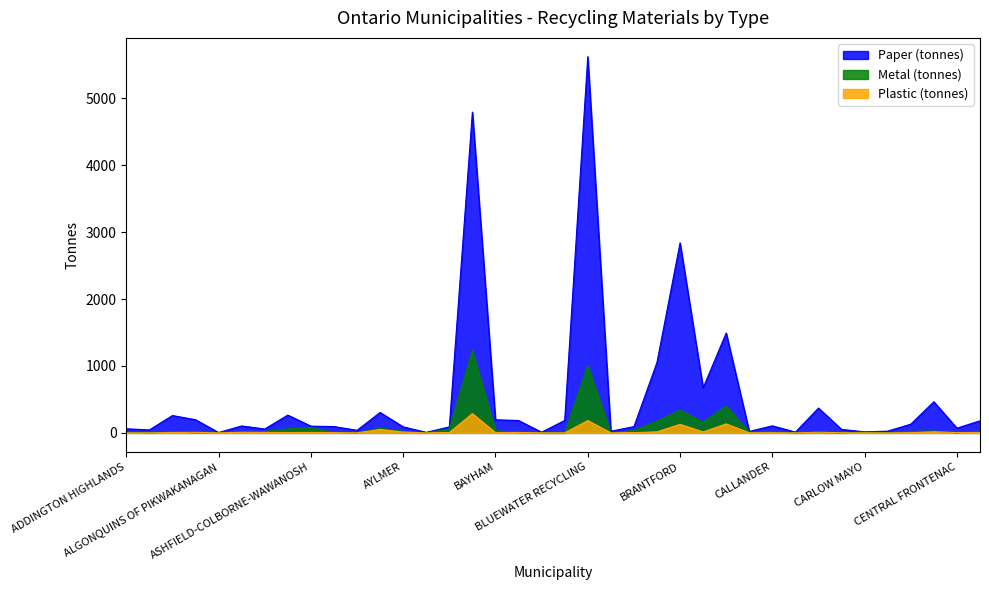

Reading left to right, transcribe all the data shown in this chart.

Paper (tonnes): ADDINGTON HIGHLANDS=61.4	ADMASTON/BROMLEY=44.4	ALFRED AND PLANTAGENET=259.0	ALGONQUIN HIGHLANDS=196.9	ALGONQUINS OF PIKWAKANAGAN=4.9	AMARANTH=103.6	ARMOUR=57.7	ARNPRIOR=265.8	ASHFIELD-COLBORNE-WAWANOSH=100.8	ATHENS=94.5	ATIKOKAN=38.2	AUGUSTA=305.1	AYLMER=90.0	BALDWIN=7.8	BANCROFT=89.6	BARRIE=4793.8	BAYHAM=195.7	BECKWITH=185.2	BLACK RIVER-MATHESON=9.7	BLIND RIVER=185.9	BLUEWATER RECYCLING=5621.8	BONFIELD=25.0	BONNECHERE VALLEY=93.1	BRANT COUNTY=1052.7	BRANTFORD=2839.6	BROCKVILLE=673.4	BRUCE AREA SOLID WASTE=1492.0	BRUDENELL LYNDOCH RAGLAN=21.9	CALLANDER=105.3	CALVIN=11.3	CARLETON PLACE=371.0	CARLING=52.0	CARLOW MAYO=15.3	CASEY=26.0	CASSELMAN=130.3	CENTRAL ELGIN=464.9	CENTRAL FRONTENAC=70.5	CENTRAL MANITOULIN=180.5
Metal (tonnes): ADDINGTON HIGHLANDS=10.2	ADMASTON/BROMLEY=0.0	ALFRED AND PLANTAGENET=13.2	ALGONQUIN HIGHLANDS=1.1	ALGONQUINS OF PIKWAKANAGAN=6.0	AMARANTH=12.8	ARMOUR=21.6	ARNPRIOR=59.9	ASHFIELD-COLBORNE-WAWANOSH=79.2	ATHENS=8.3	ATIKOKAN=0.0	AUGUSTA=71.2	AYLMER=19.9	BALDWIN=1.3	BANCROFT=57.6	BARRIE=1233.2	BAYHAM=32.5	BECKWITH=4.3	BLACK RIVER-MATHESON=0.4	BLIND RIVER=0.0	BLUEWATER RECYCLING=1003.2	BONFIELD=4.2	BONNECHERE VALLEY=34.3	BRANT COUNTY=174.8	BRANTFORD=340.0	BROCKVILLE=161.9	BRUCE AREA SOLID WASTE=400.4	BRUDENELL LYNDOCH RAGLAN=12.1	CALLANDER=17.5	CALVIN=0.0	CARLETON PLACE=6.2	CARLING=0.3	CARLOW MAYO=12.4	CASEY=4.3	CASSELMAN=21.6	CENTRAL ELGIN=27.1	CENTRAL FRONTENAC=0.0	CENTRAL MANITOULIN=26.7
Plastic (tonnes): ADDINGTON HIGHLANDS=0.9	ADMASTON/BROMLEY=0.0	ALFRED AND PLANTAGENET=5.8	ALGONQUIN HIGHLANDS=8.2	ALGONQUINS OF PIKWAKANAGAN=0.5	AMARANTH=8.4	ARMOUR=6.6	ARNPRIOR=5.3	ASHFIELD-COLBORNE-WAWANOSH=7.0	ATHENS=3.9	ATIKOKAN=0.6	AUGUSTA=51.1	AYLMER=12.3	BALDWIN=0.1	BANCROFT=5.1	BARRIE=287.5	BAYHAM=2.9	BECKWITH=6.7	BLACK RIVER-MATHESON=0.6	BLIND RIVER=0.0	BLUEWATER RECYCLING=184.0	BONFIELD=0.4	BONNECHERE VALLEY=3.0	BRANT COUNTY=15.4	BRANTFORD=127.7	BROCKVILLE=14.3	BRUCE AREA SOLID WASTE=133.5	BRUDENELL LYNDOCH RAGLAN=1.1	CALLANDER=1.5	CALVIN=0.2	CARLETON PLACE=9.5	CARLING=2.2	CARLOW MAYO=0.8	CASEY=0.4	CASSELMAN=1.9	CENTRAL ELGIN=16.9	CENTRAL FRONTENAC=4.0	CENTRAL MANITOULIN=4.7